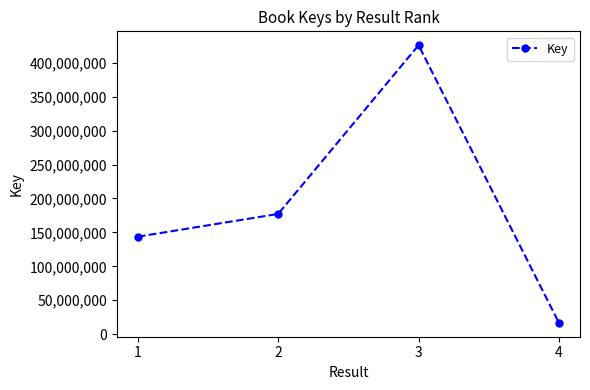

What is the value of the 2nd point from the left?

177227527